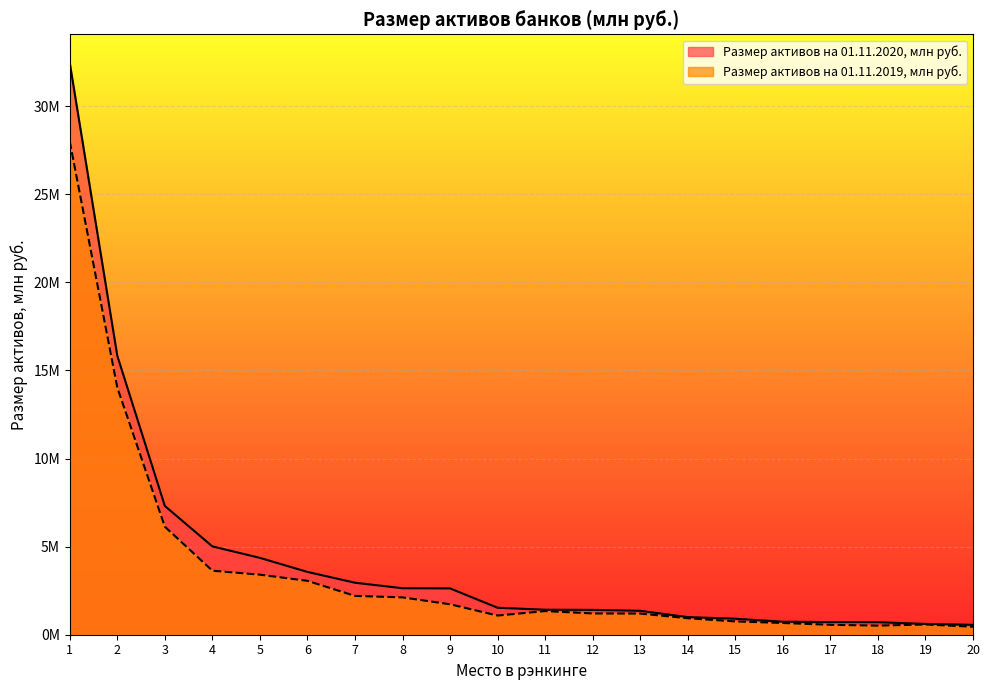

How many series are shown in this chart?

2